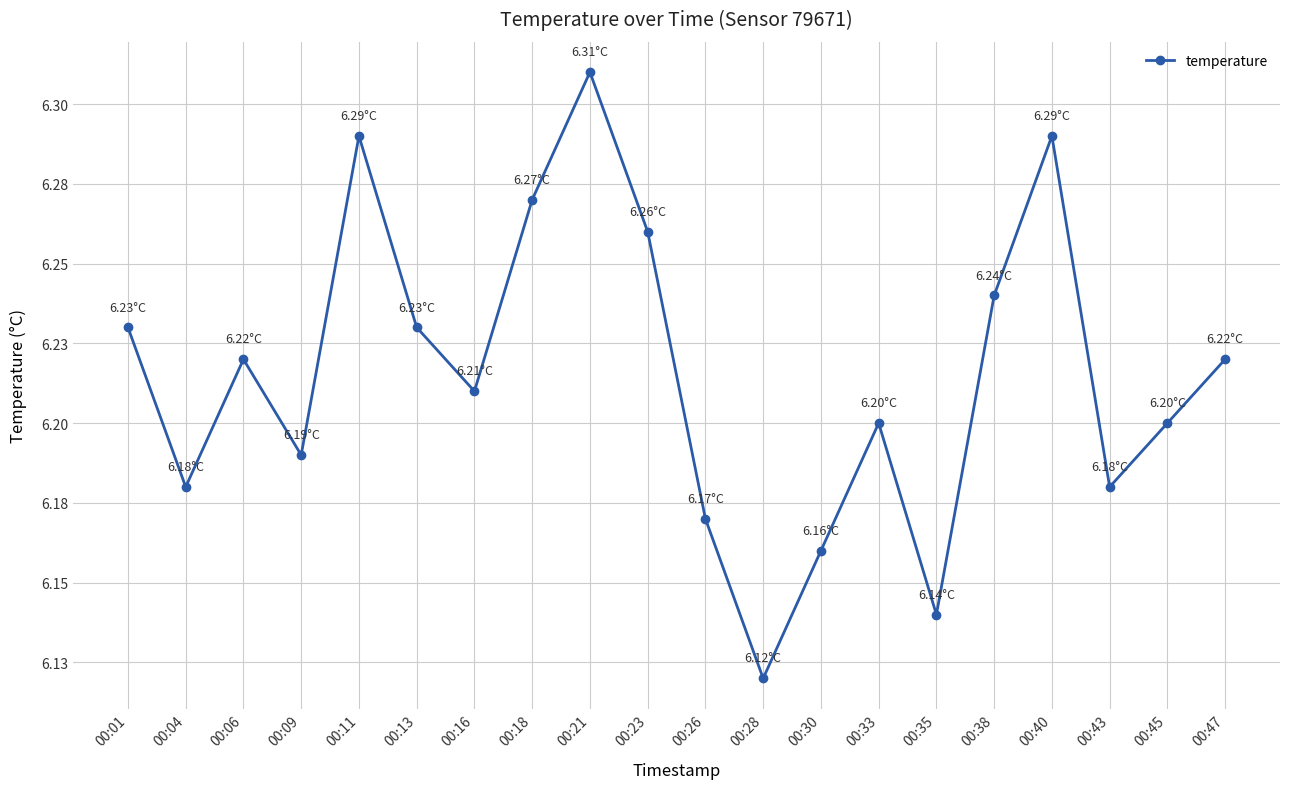

Does the chart display data point markers on the line(s)?

Yes